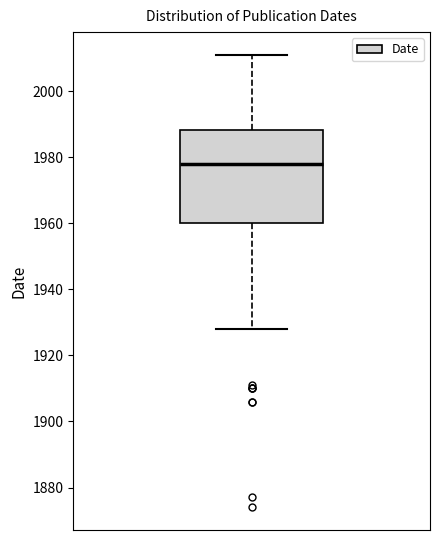

Where is the lower edge of the box on the y-axis? The values are not printed on the chart, so give them approximately, as read against the axis.

1960